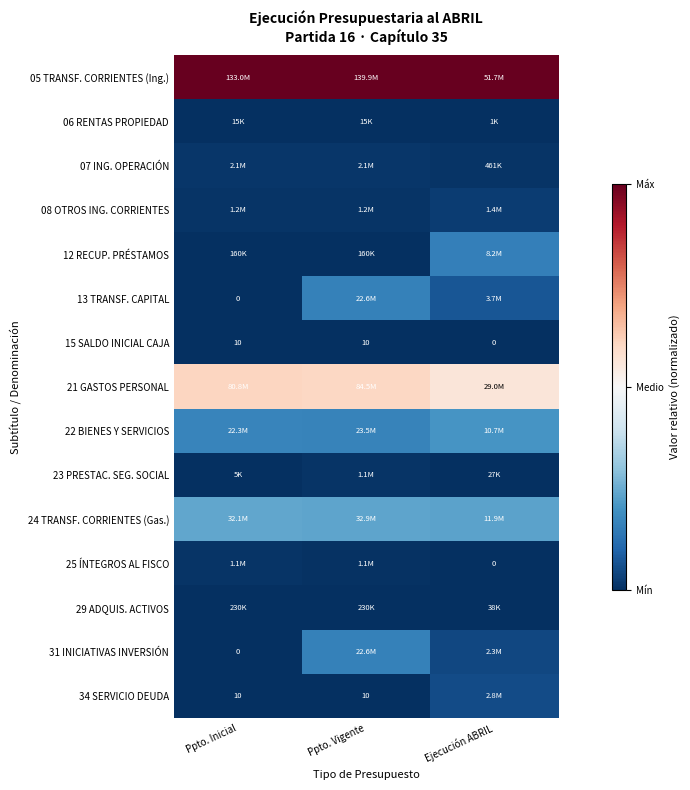

Which series has the largest total across all categories?

05 TRANSF. CORRIENTES (Ing.)